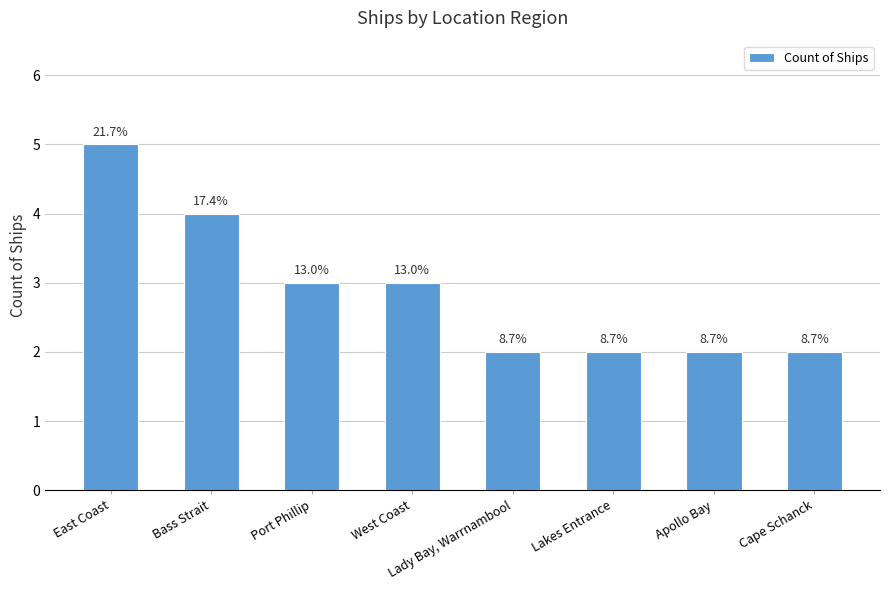

At which category does the chart reach its peak across all series?

East Coast